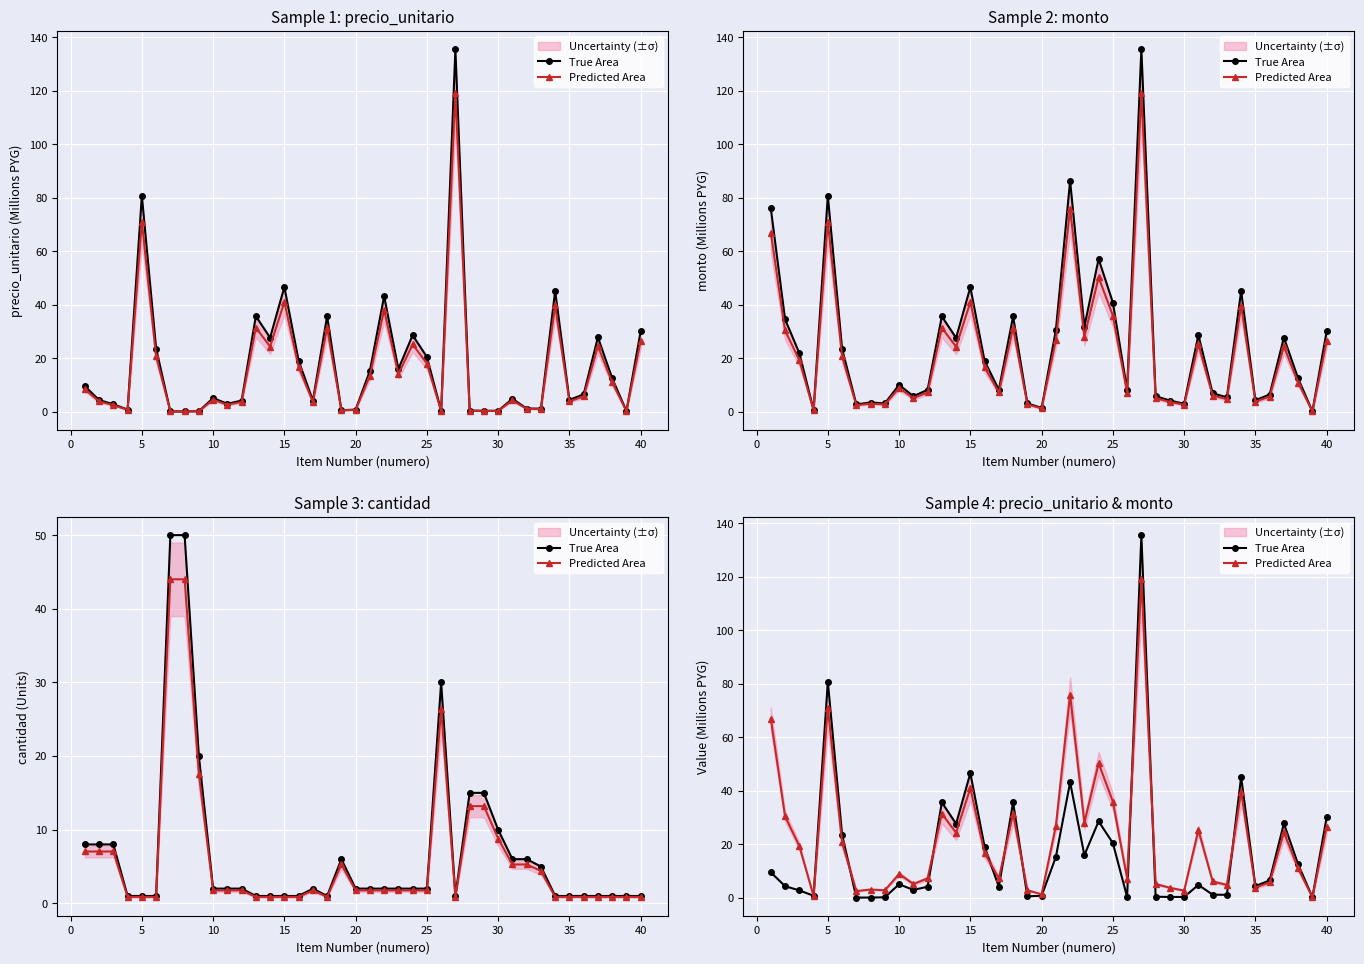

How many data points does each series have?

40